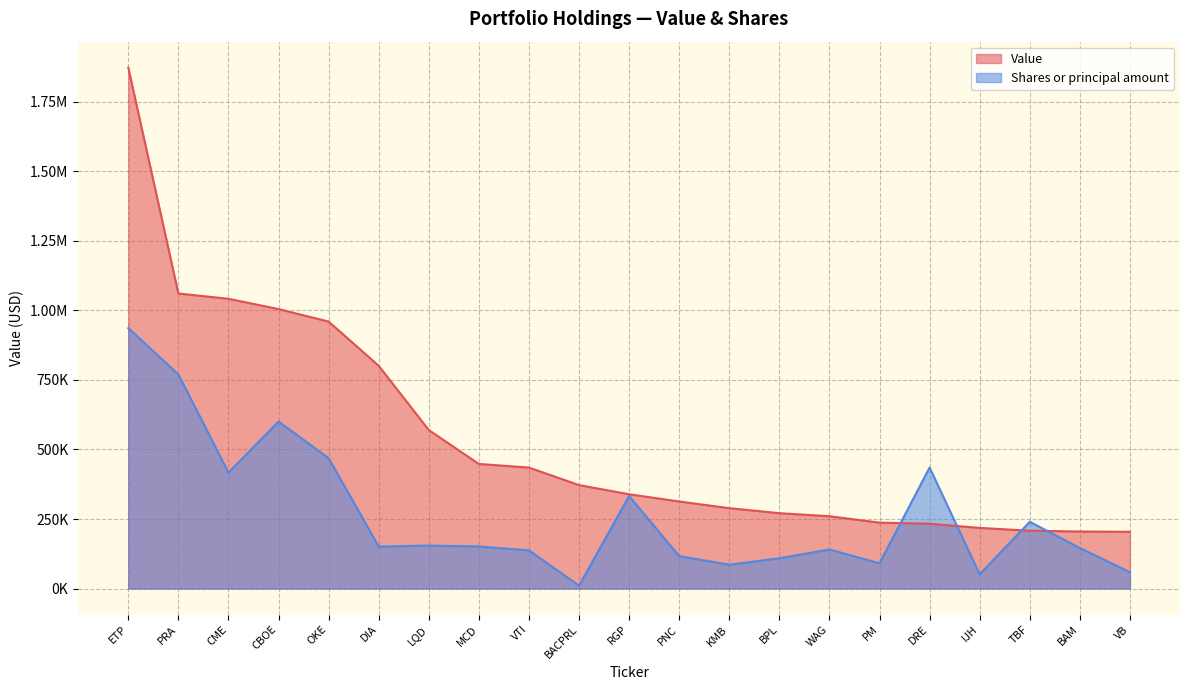

Which series ends up on top after the final intersection of Value and Shares or principal amount?

Value